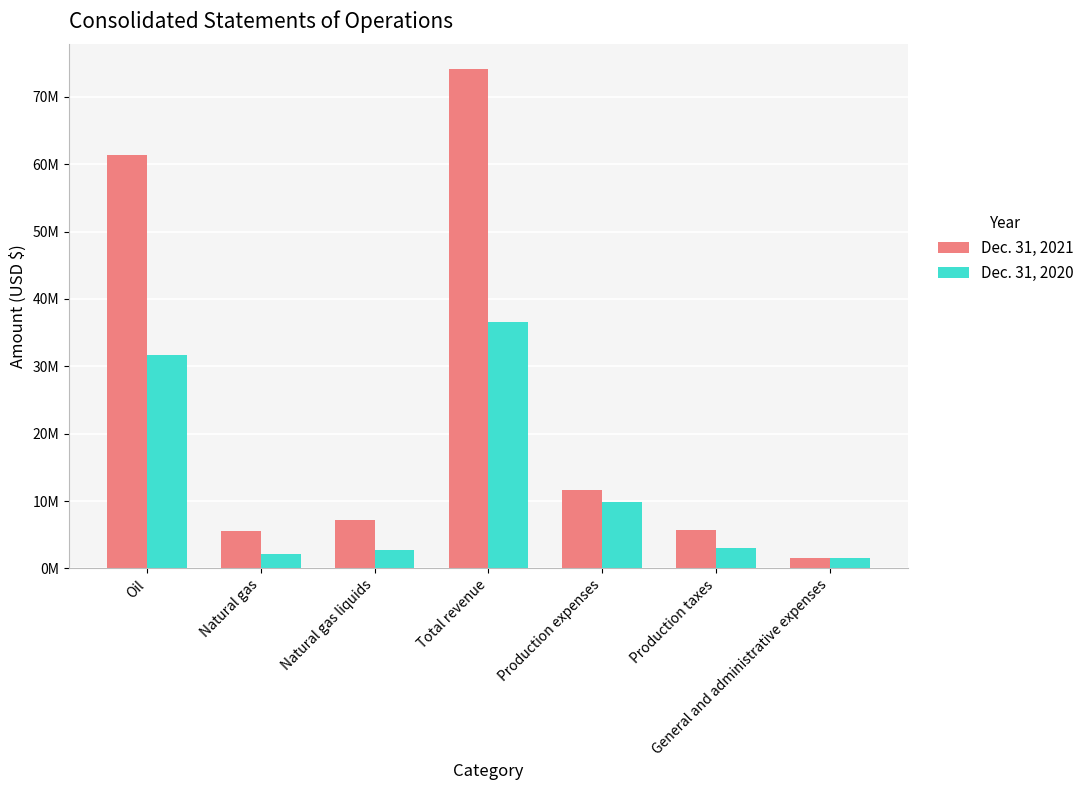

Reading left to right, what are all the values shown in this chart?

Dec. 31, 2021: 61396251	5511526	7190386	74098163	11619322	5700579	1516357
Dec. 31, 2020: 31686698	2126001	2709377	36522076	9839539	3075056	1577317